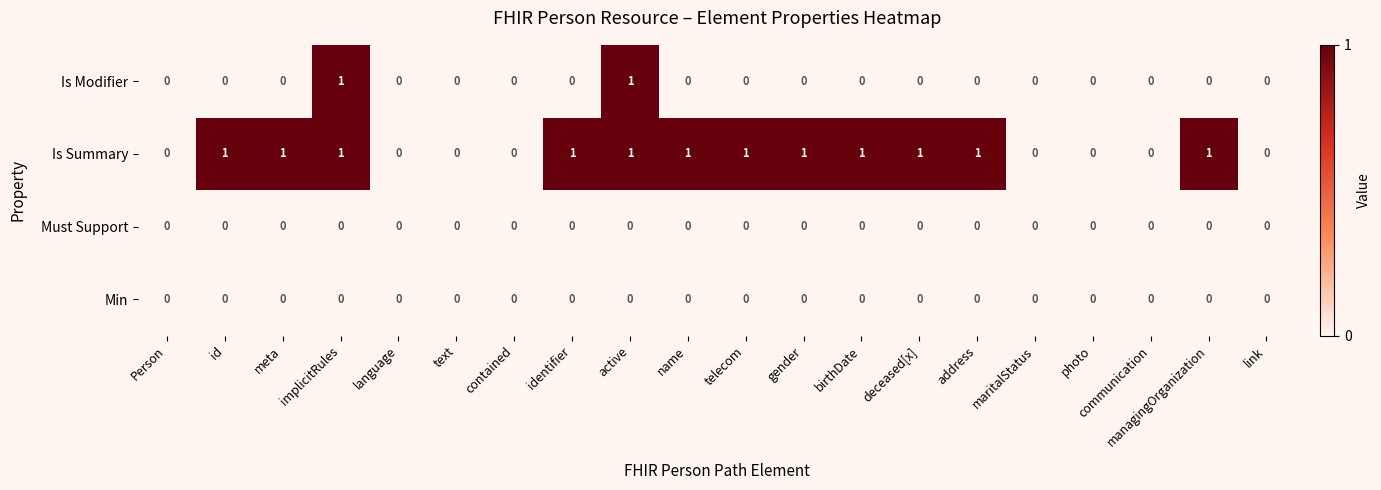

What is the maximum value shown in the chart?

1